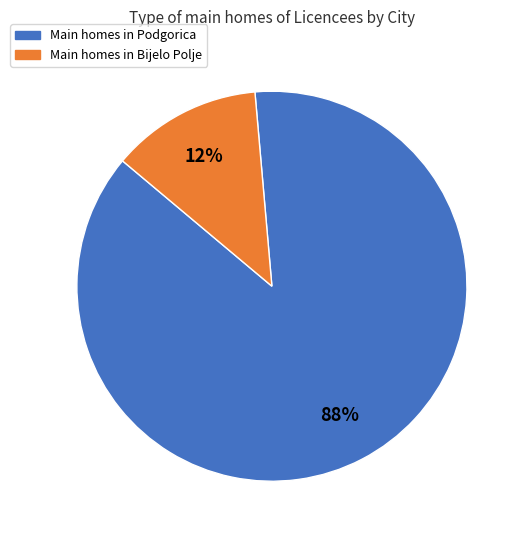

To the nearest percent, what is the average slice percentage?

50%